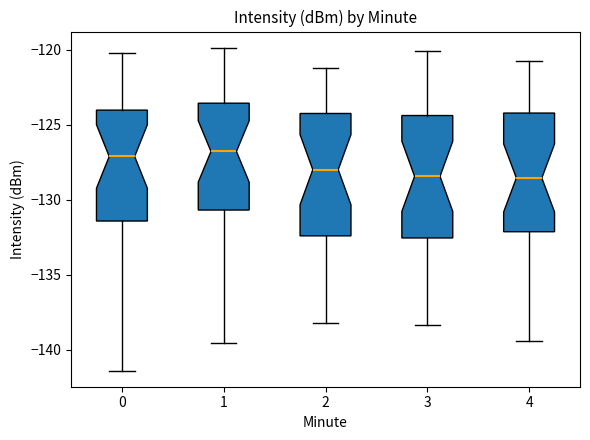

Reading left to right, read every box against the y-axis: the position of its median line, the range the box covers, and the ends of its whiskers. The values are not printed on the chart, so give them approximately, as read against the axis.

0: median -127.0, box -131.5 to -124.0, whiskers -141.5 to -120.0
1: median -127.0, box -130.5 to -123.5, whiskers -139.5 to -120.0
2: median -128.0, box -132.5 to -124.5, whiskers -138.0 to -121.0
3: median -128.5, box -132.5 to -124.5, whiskers -138.5 to -120.0
4: median -128.5, box -132.0 to -124.0, whiskers -139.5 to -121.0